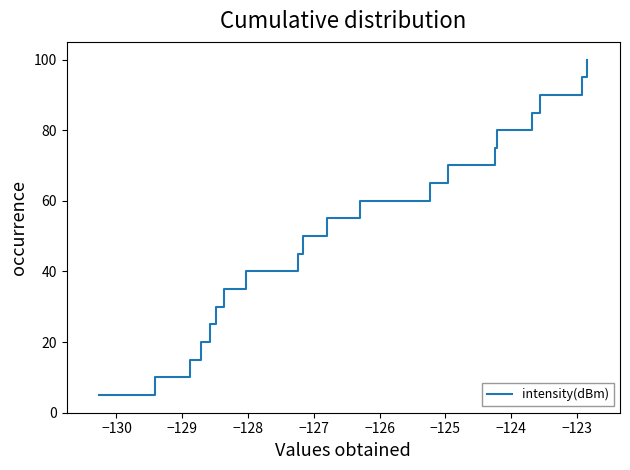

What is the difference between the maximum and minimum values?

95.0